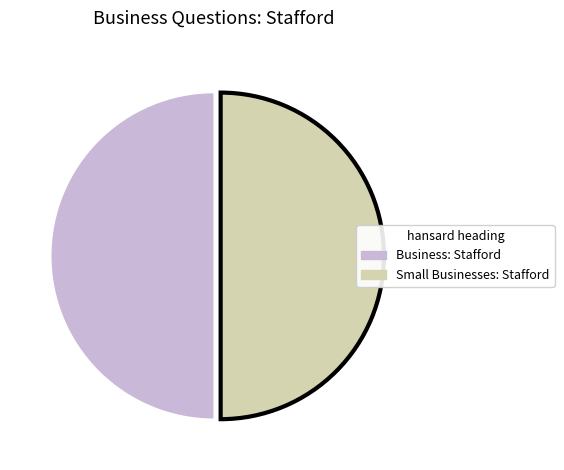

Count the number of slices in the pie.

2